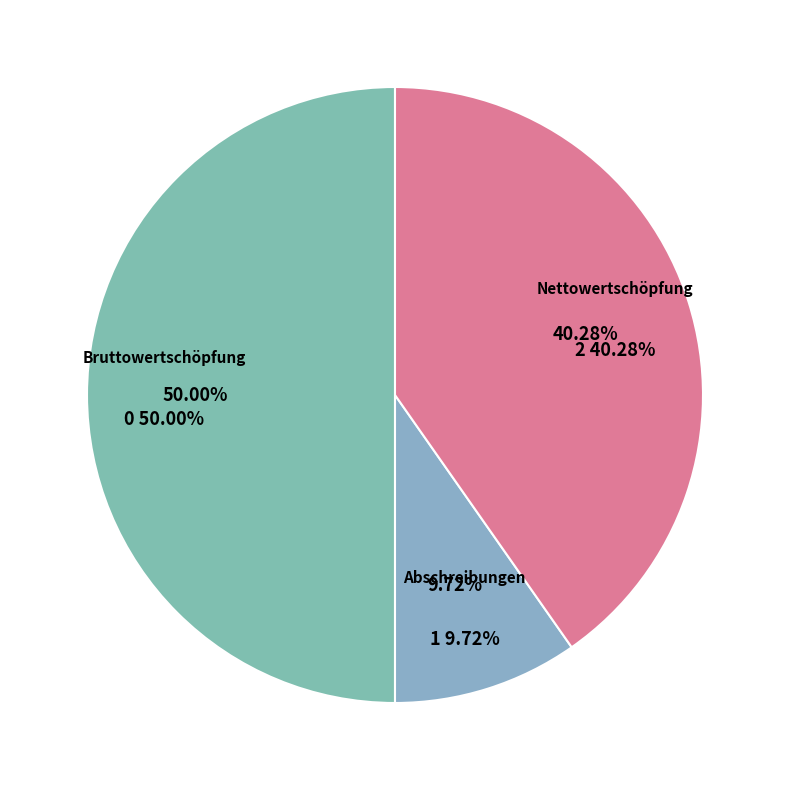

Combined, what portion of the pie is Abschreibungen and Bruttowertschöpfung?

59.7%